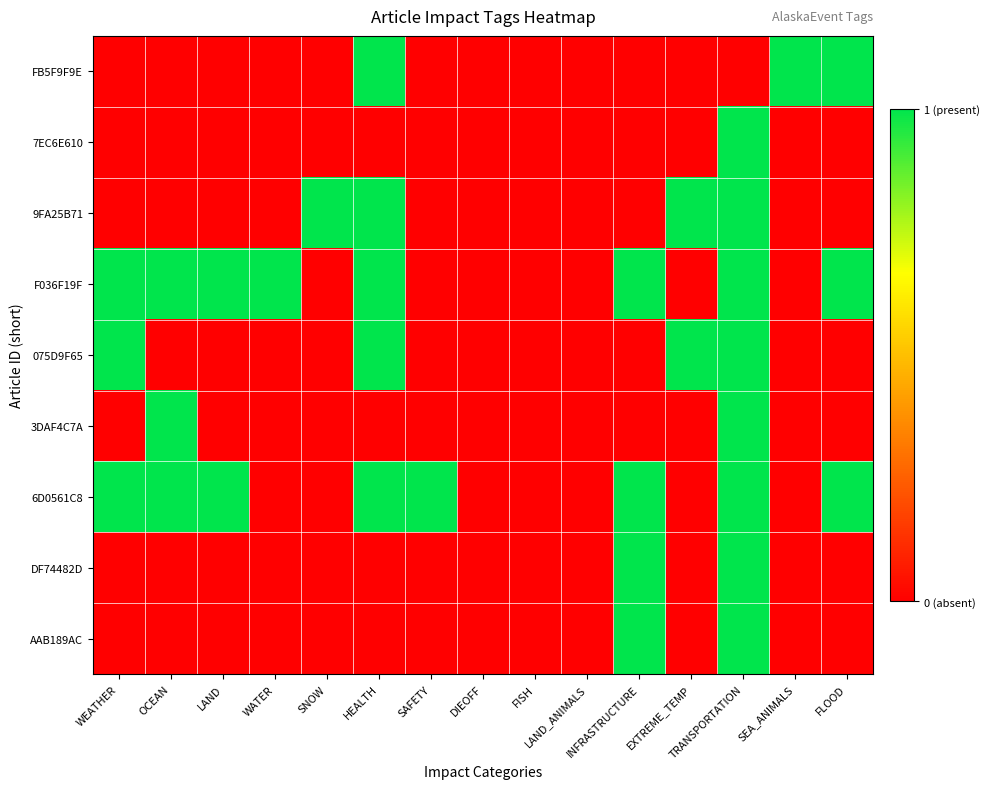

Which series has the largest total across all categories?

F036F19F